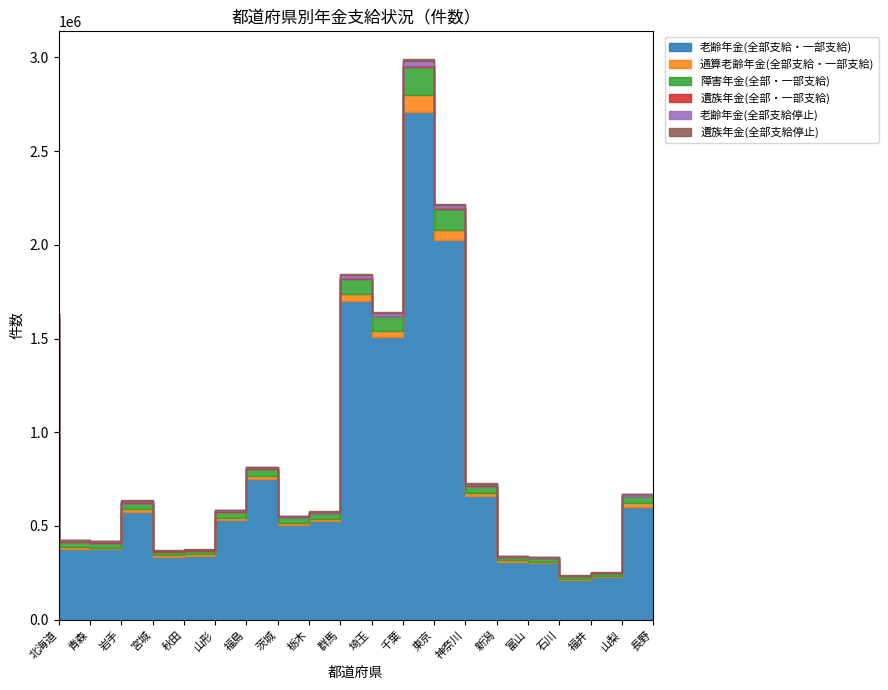

Read the 障害年金(全部・一部支給) value at 福井, to the nearest 100.

12500